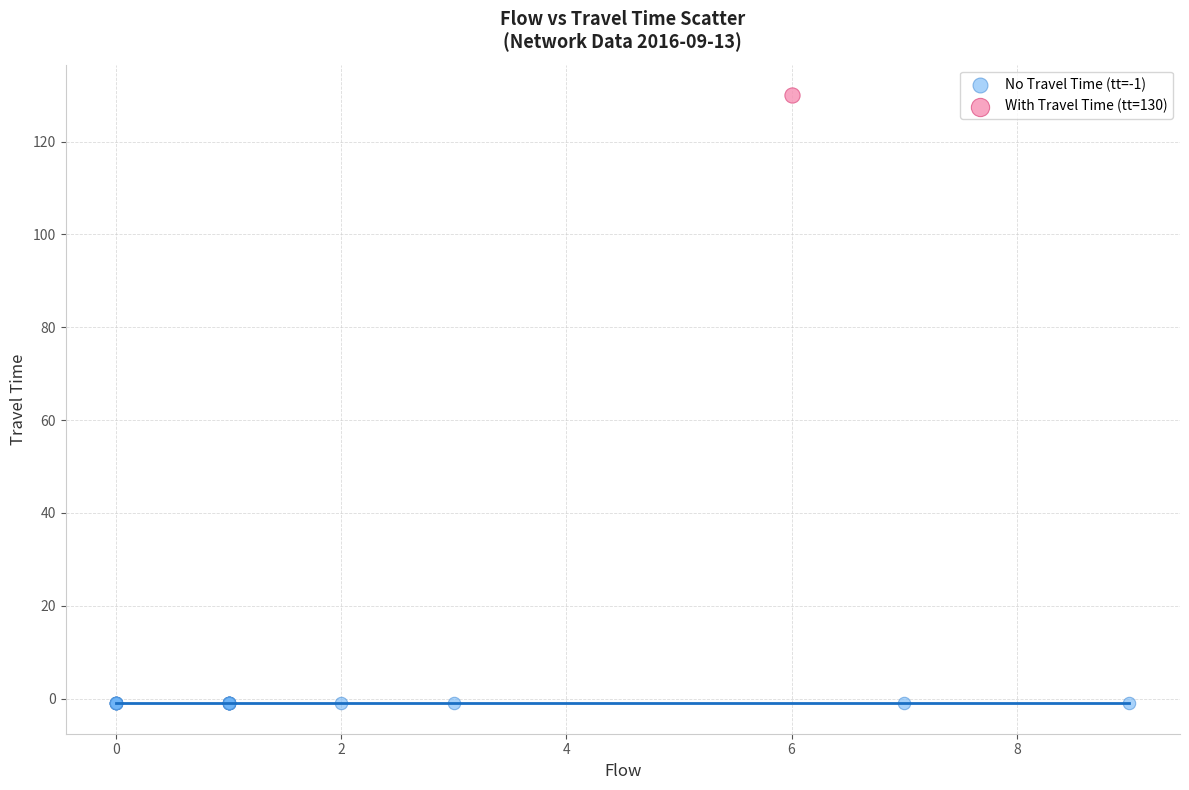

Which series reaches the maximum Y coordinate?

With Travel Time (tt=130)